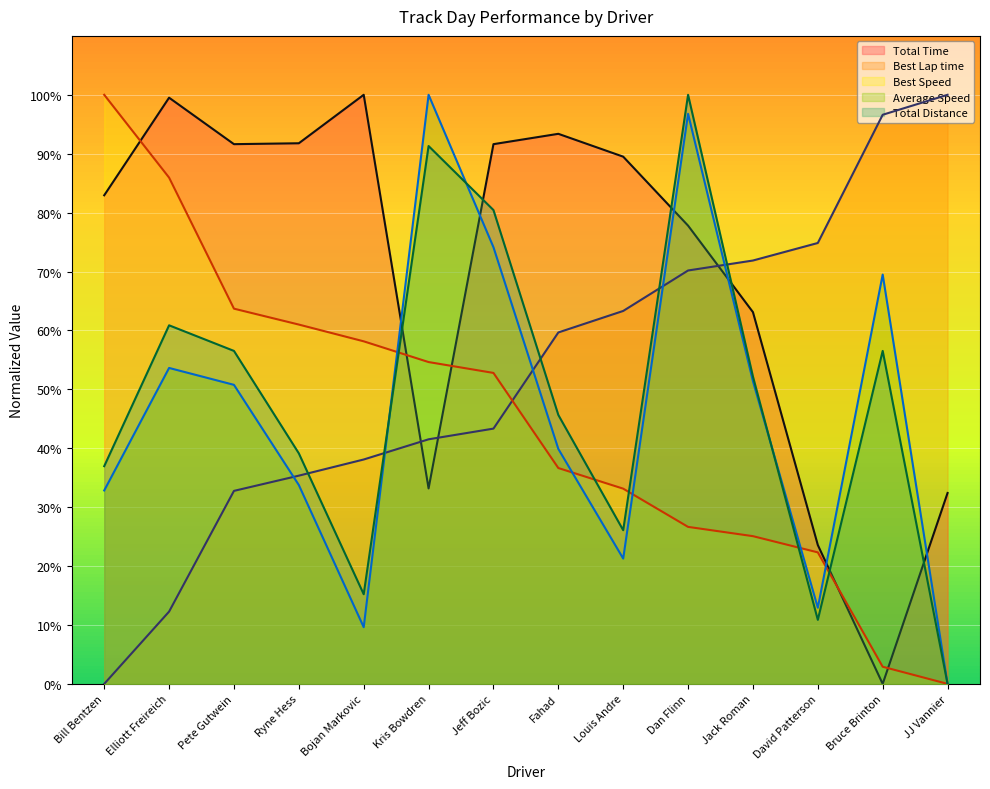

Which series has the largest total across all categories?

Total Time